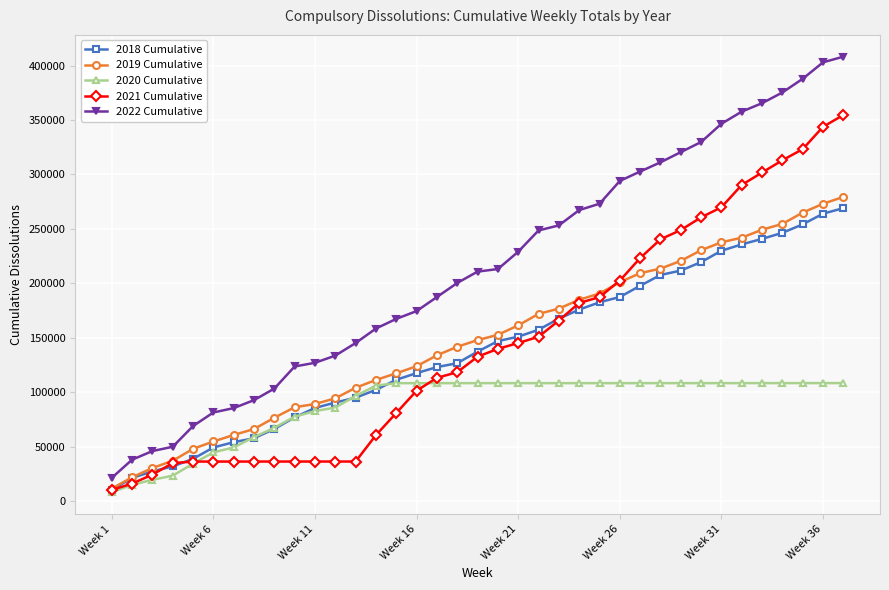

Is this an area chart (filled region under the line)?

No